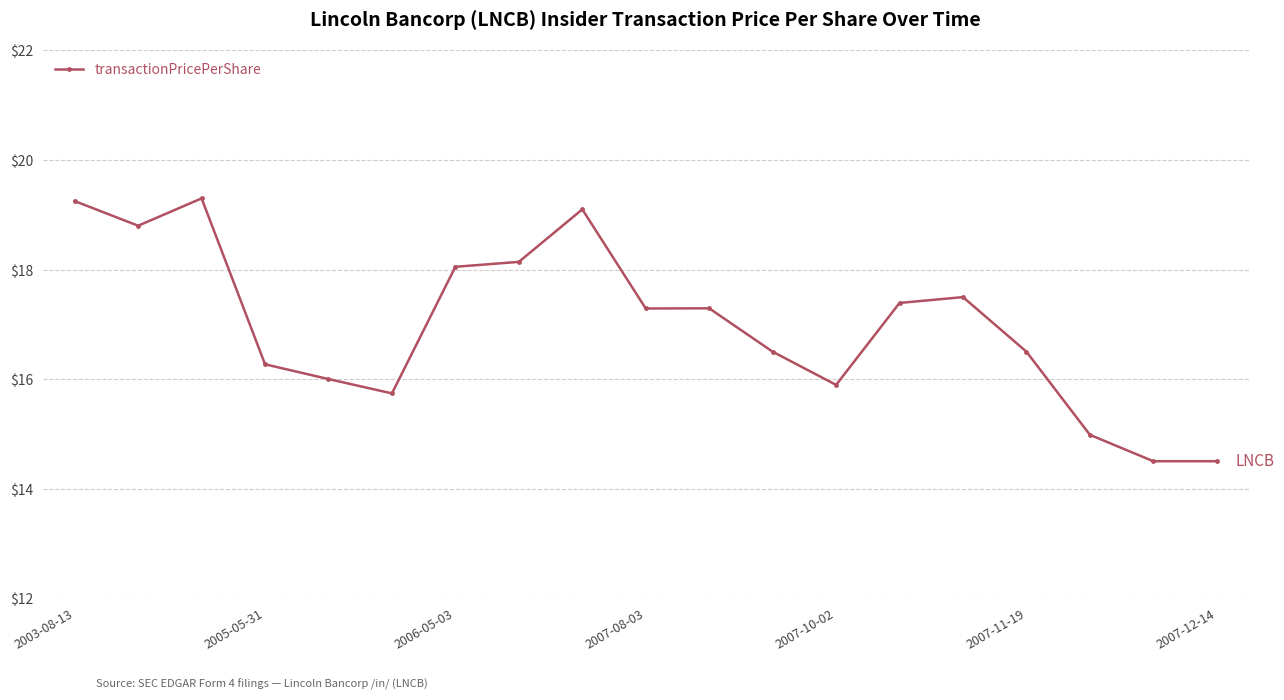

What is the sum of all values?

323.0